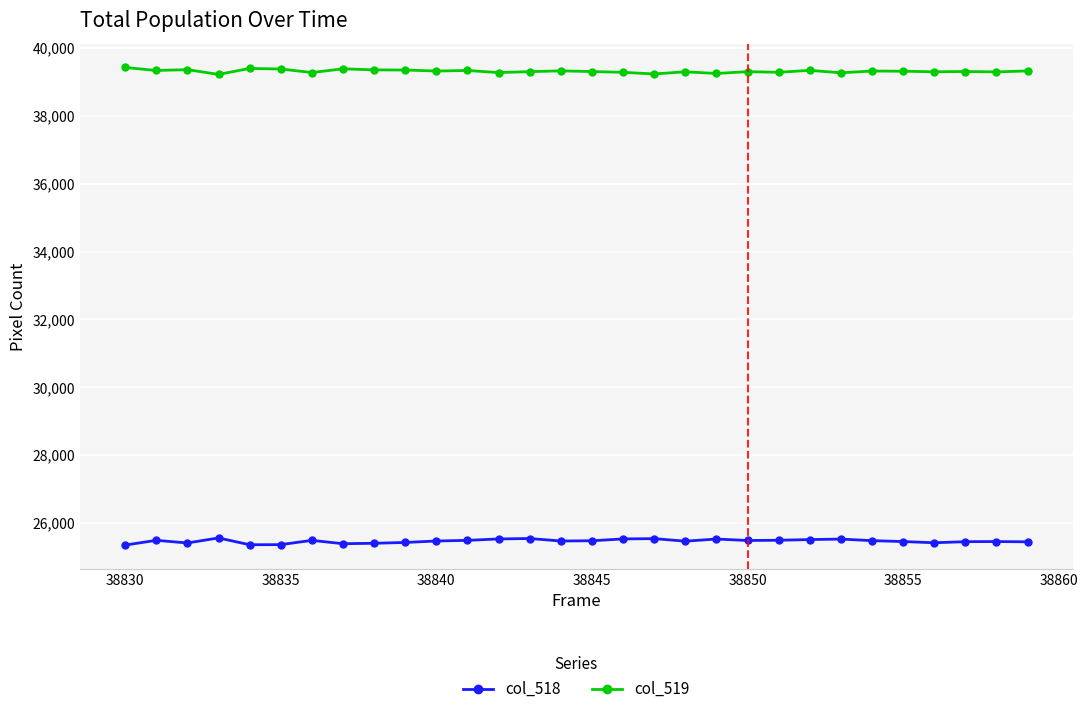

Rank the series by their average value, from lowest to highest.

col_518, col_519